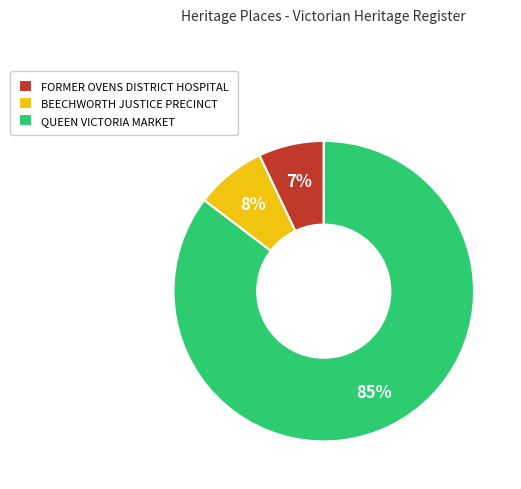

Count the number of slices in the pie.

3